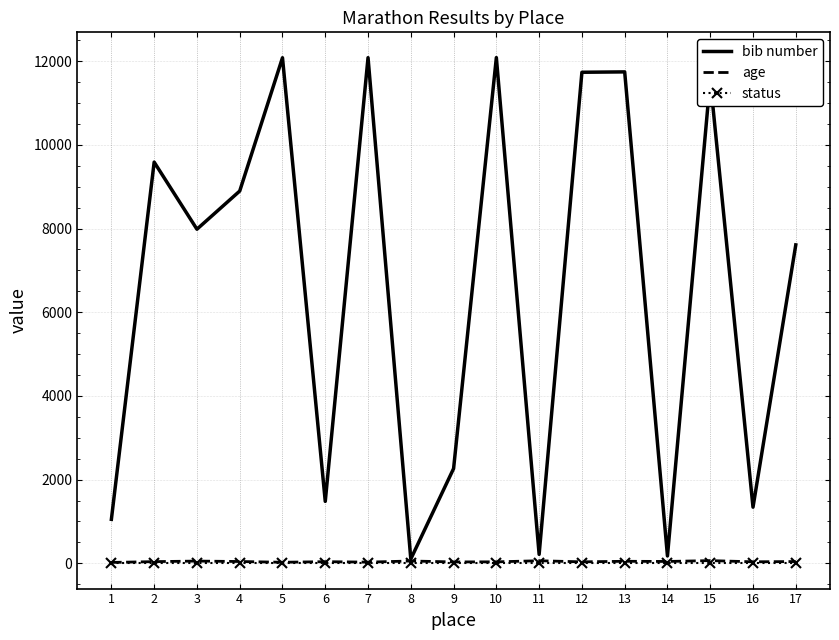

Which series has the largest range (max minus min)?

bib number